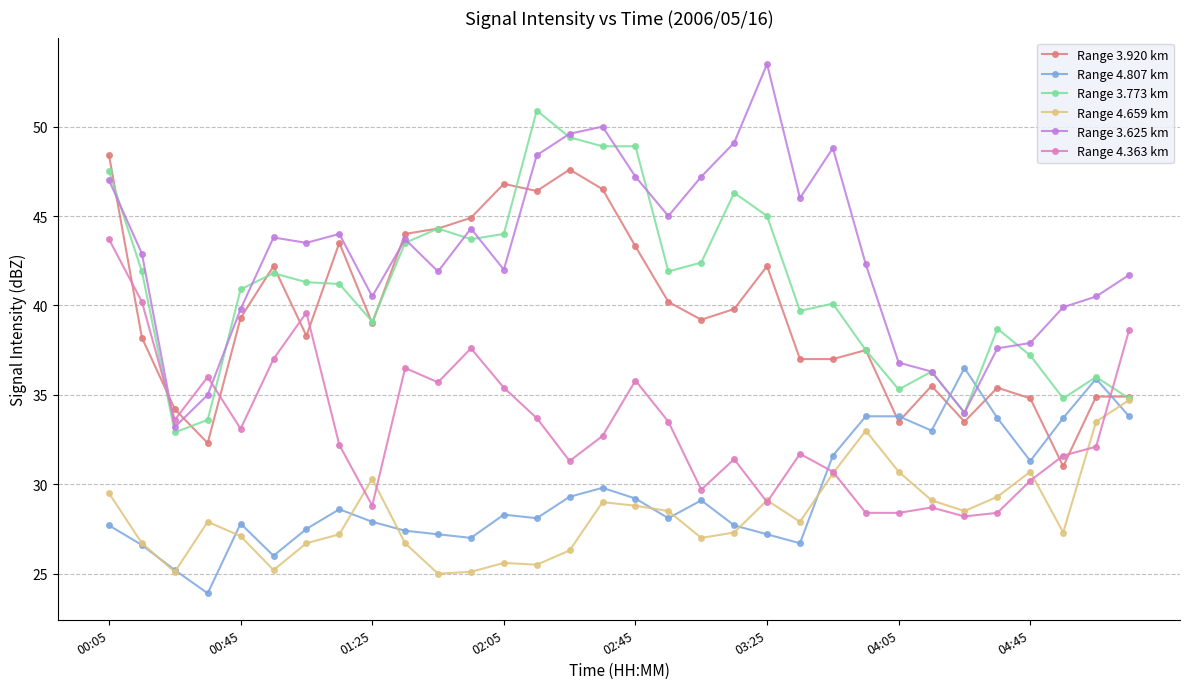

True or false: Range 3.625 km and Range 4.363 km cross at least once.

True